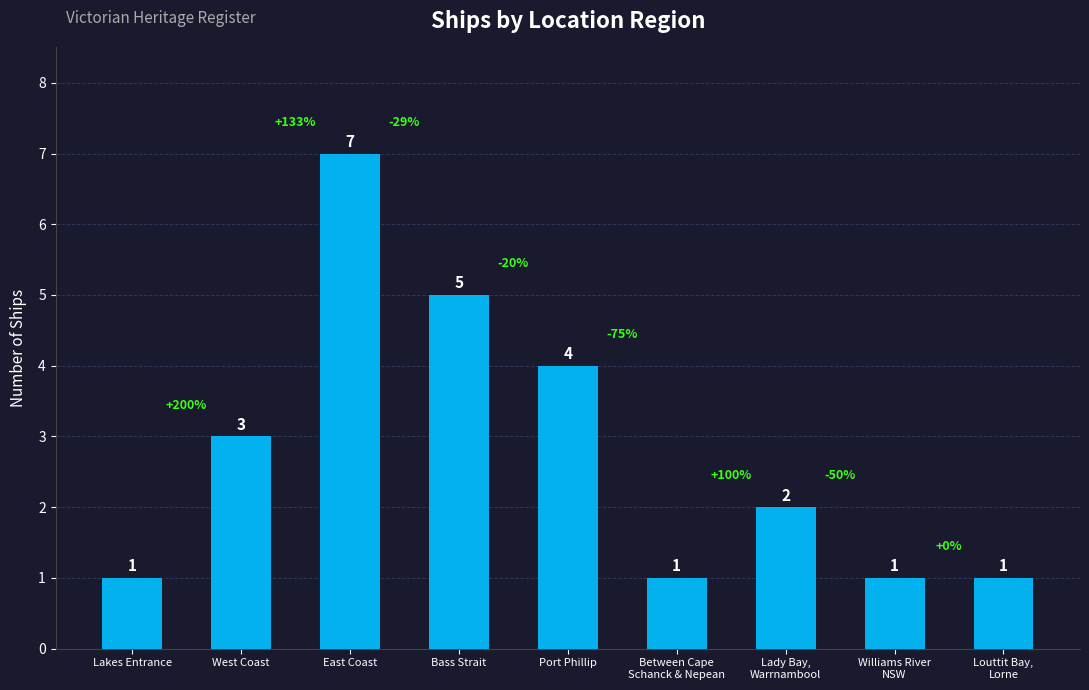

The value at Port Phillip is 4. True or false?

True